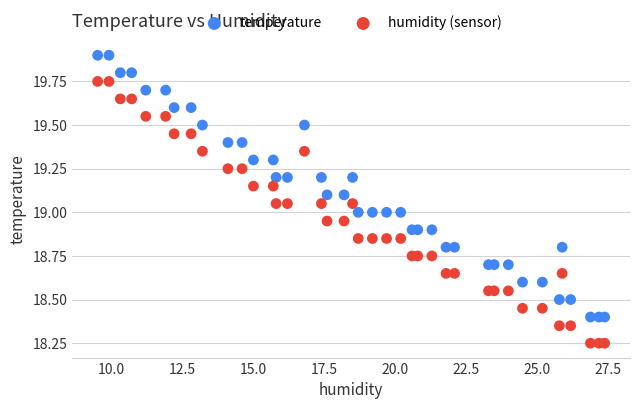

Across all data points, what is the range of X values (max minus min)?

17.9